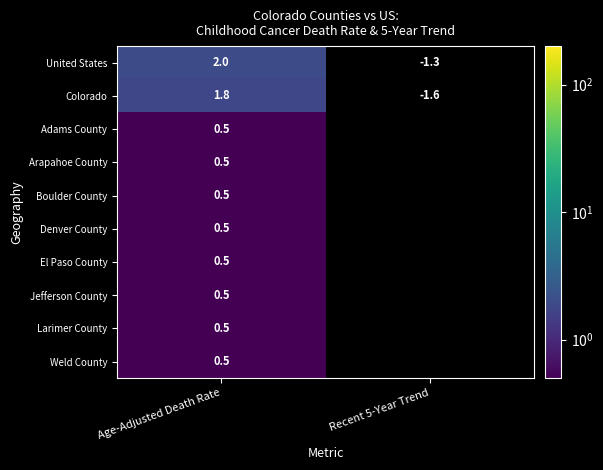

Is the value of United States at Age-Adjusted Death Rate greater than the value of Adams County at Age-Adjusted Death Rate?

Yes